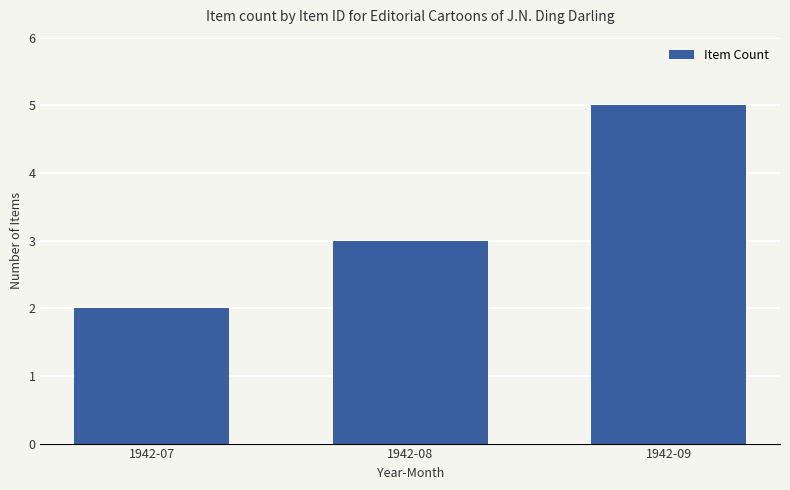

What is the difference between the maximum and minimum values?

3